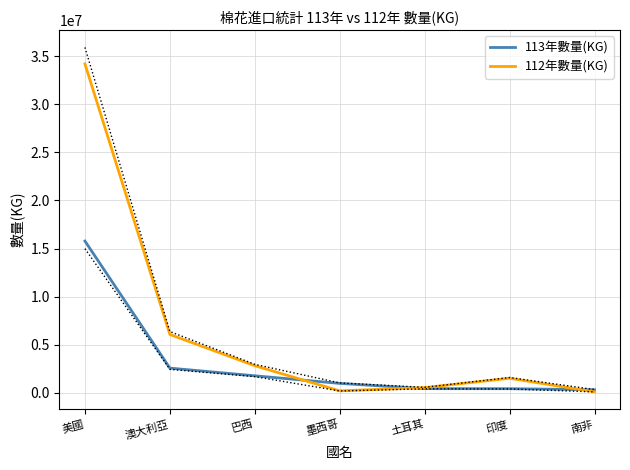

What is the minimum value for 113年數量(KG)?

321620